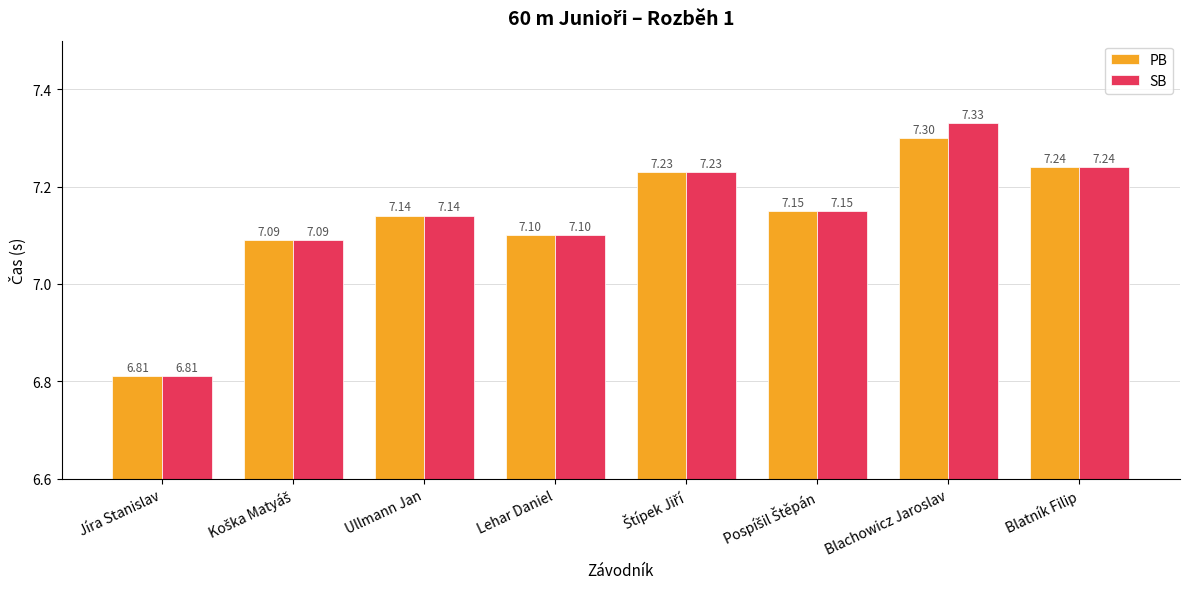

Which series has the largest range (max minus min)?

SB